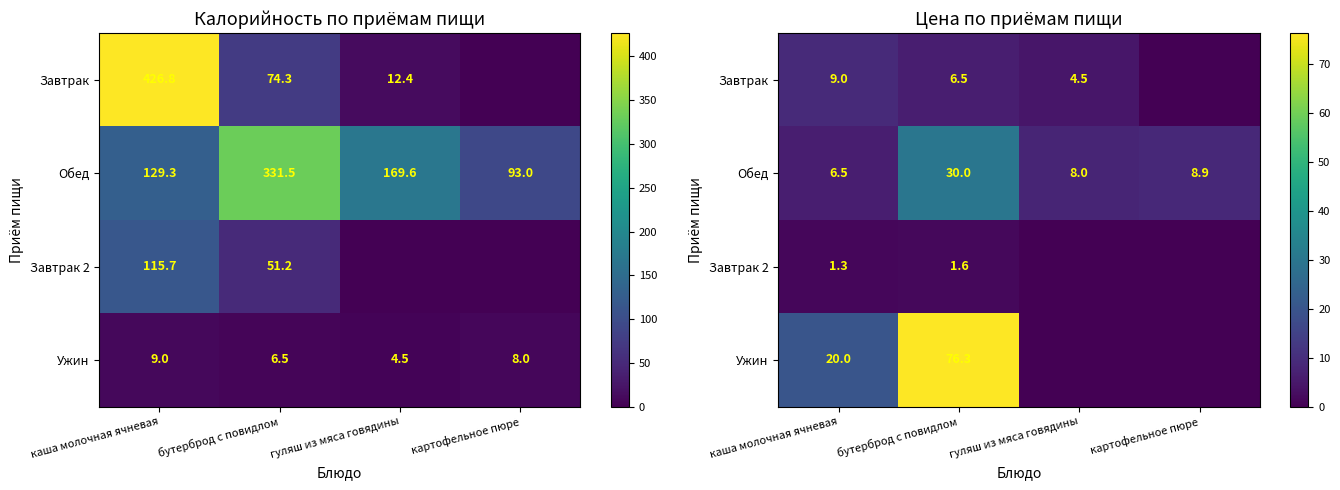

At which label does Завтрак 2 reach its minimum?

гуляш из мяса говядины